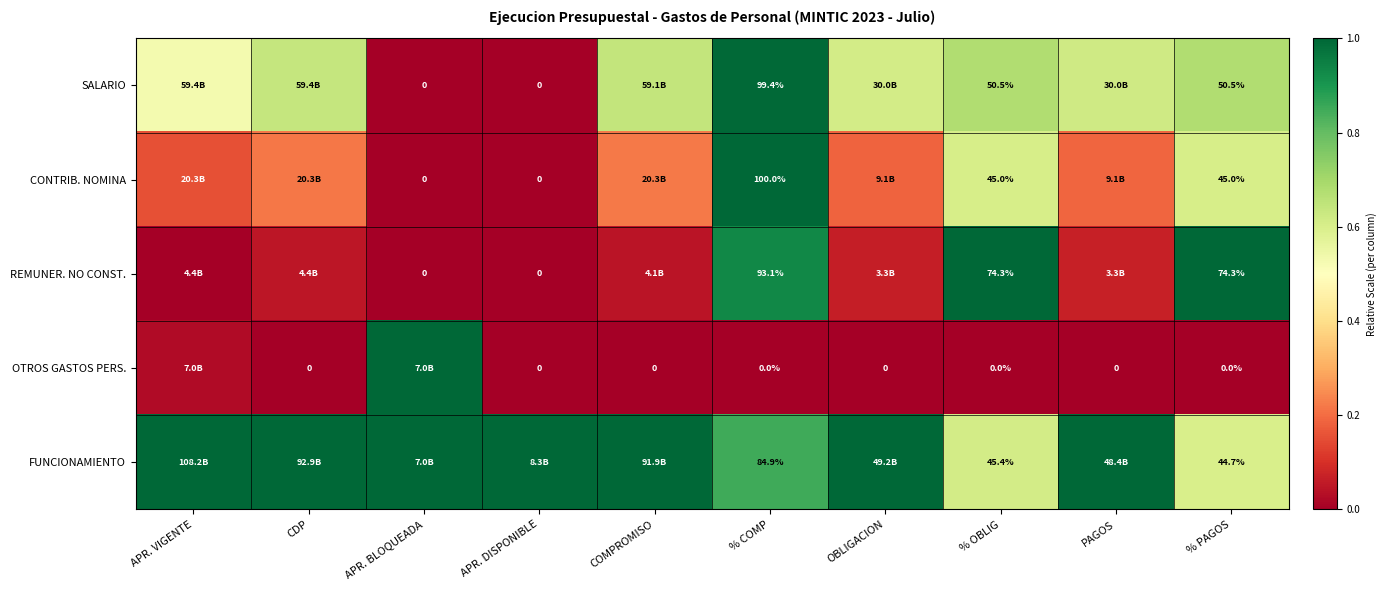

How many data points in OTROS GASTOS PERS. are above 0?

2